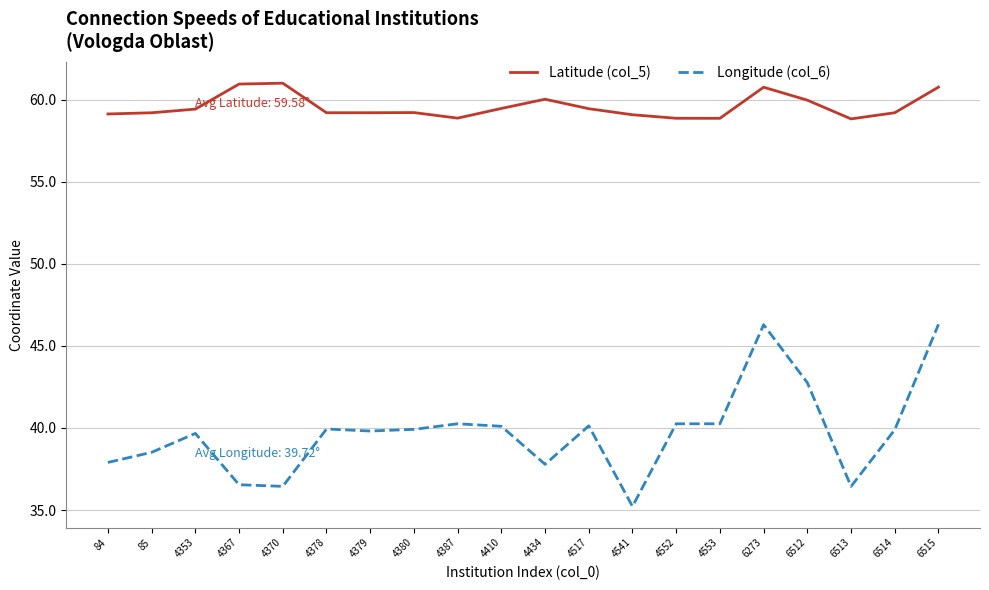

List the series in order of their overall mean, highest first.

Latitude (col_5), Longitude (col_6)